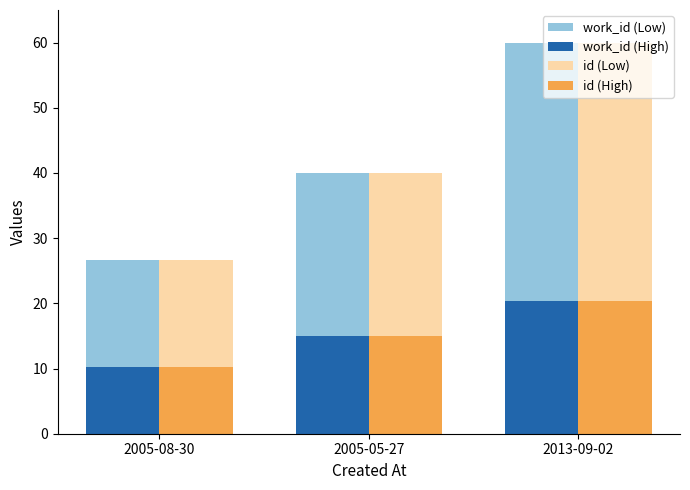

Which category has the highest value across all series?

2013-09-02